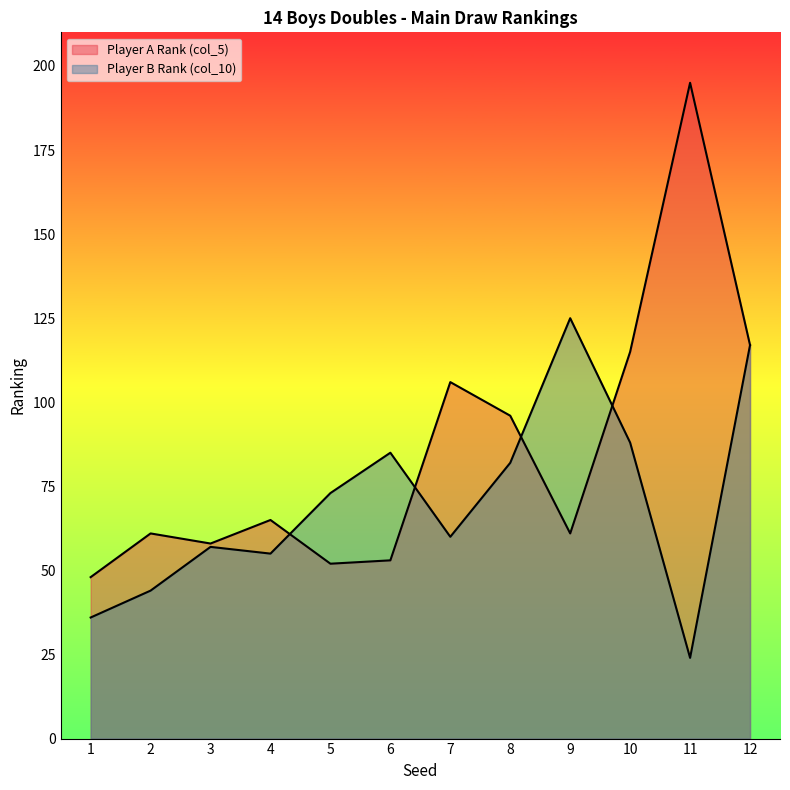

How many times do Player A Rank (col_5) and Player B Rank (col_10) cross each other?

4